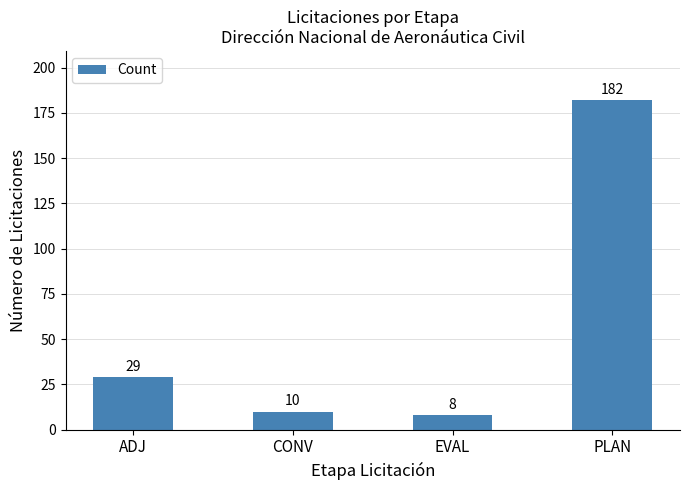

Reading left to right, list all the values displayed in this chart.

ADJ=29	CONV=10	EVAL=8	PLAN=182